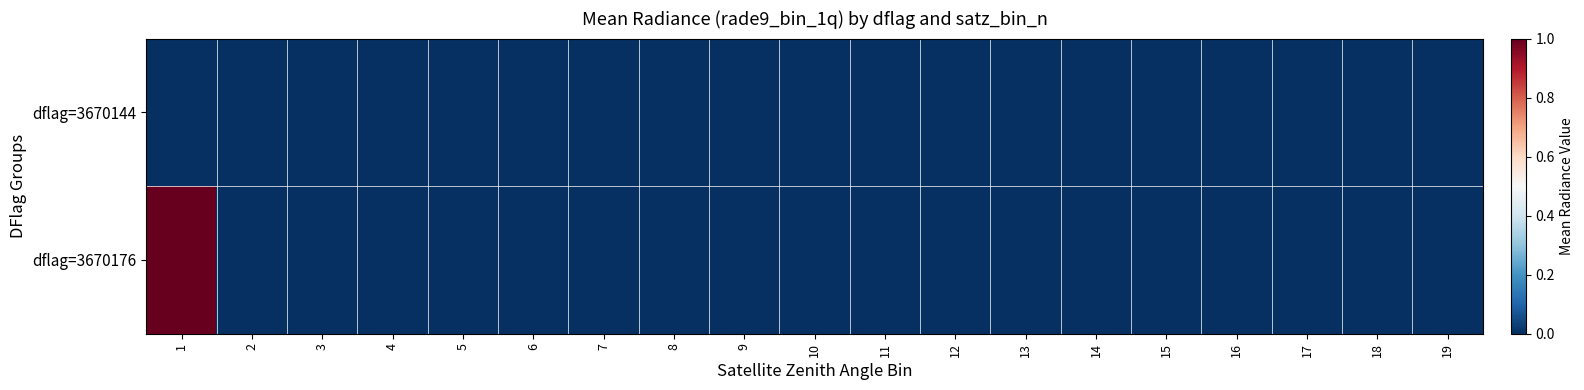

Which label corresponds to the largest value in the chart?

1